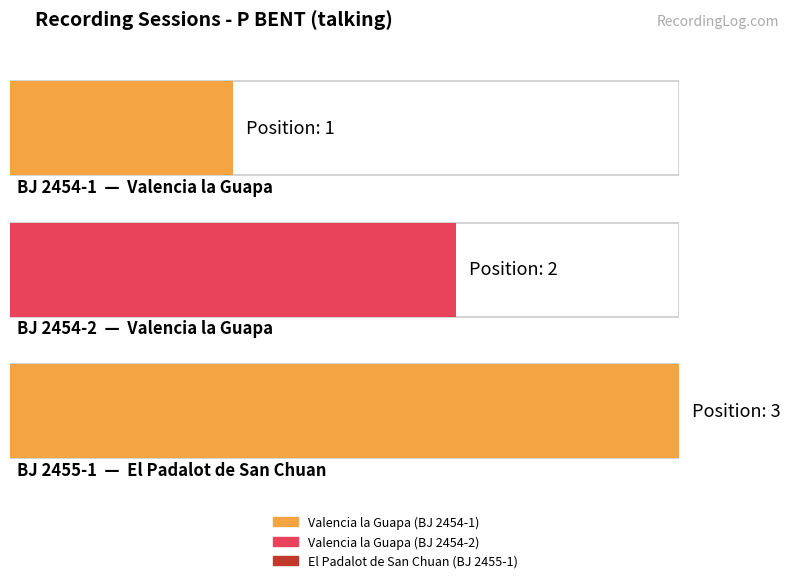

Reading left to right, extract all data points from this chart.

1	2	3